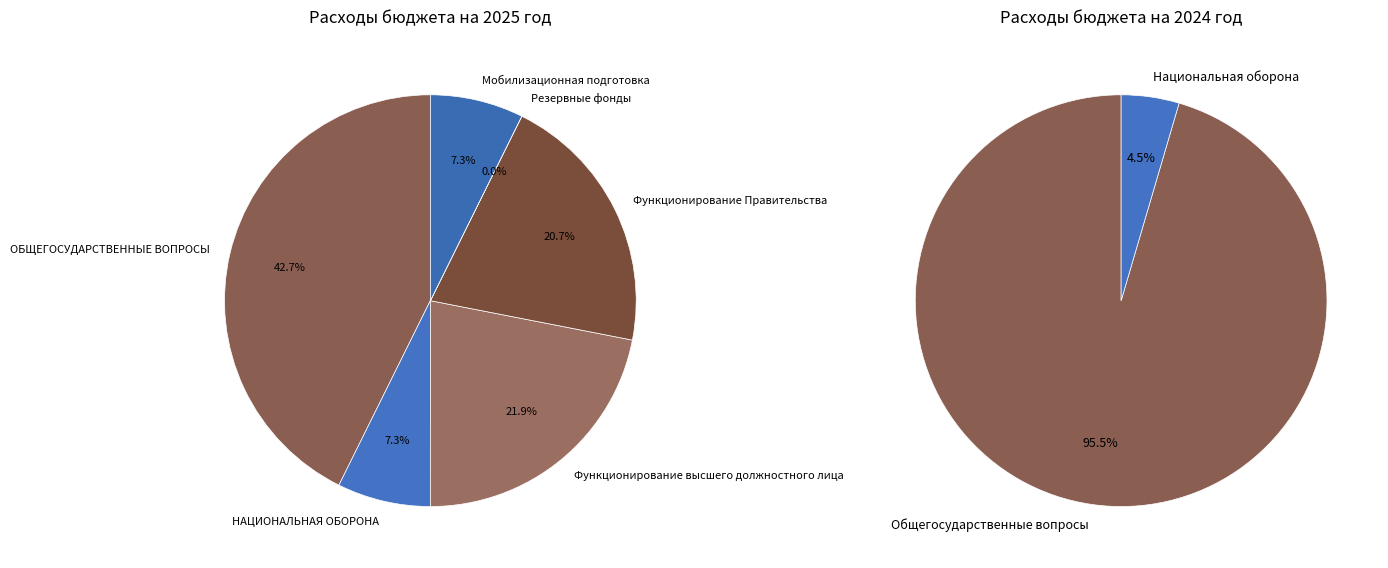

To the nearest percent, what is the difference between the largest and smallest slice percentages?

43%